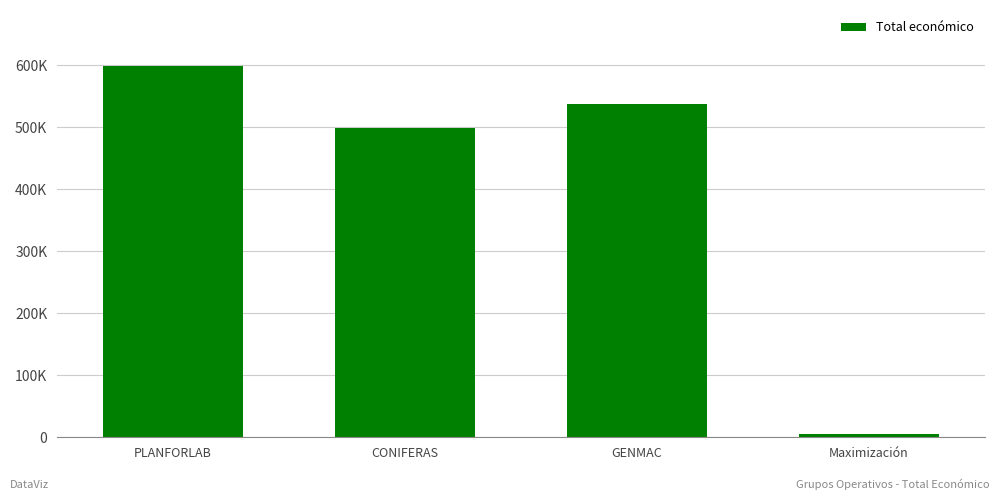

Rank the categories by value from highest to lowest.

PLANFORLAB, GENMAC, CONIFERAS, Maximización